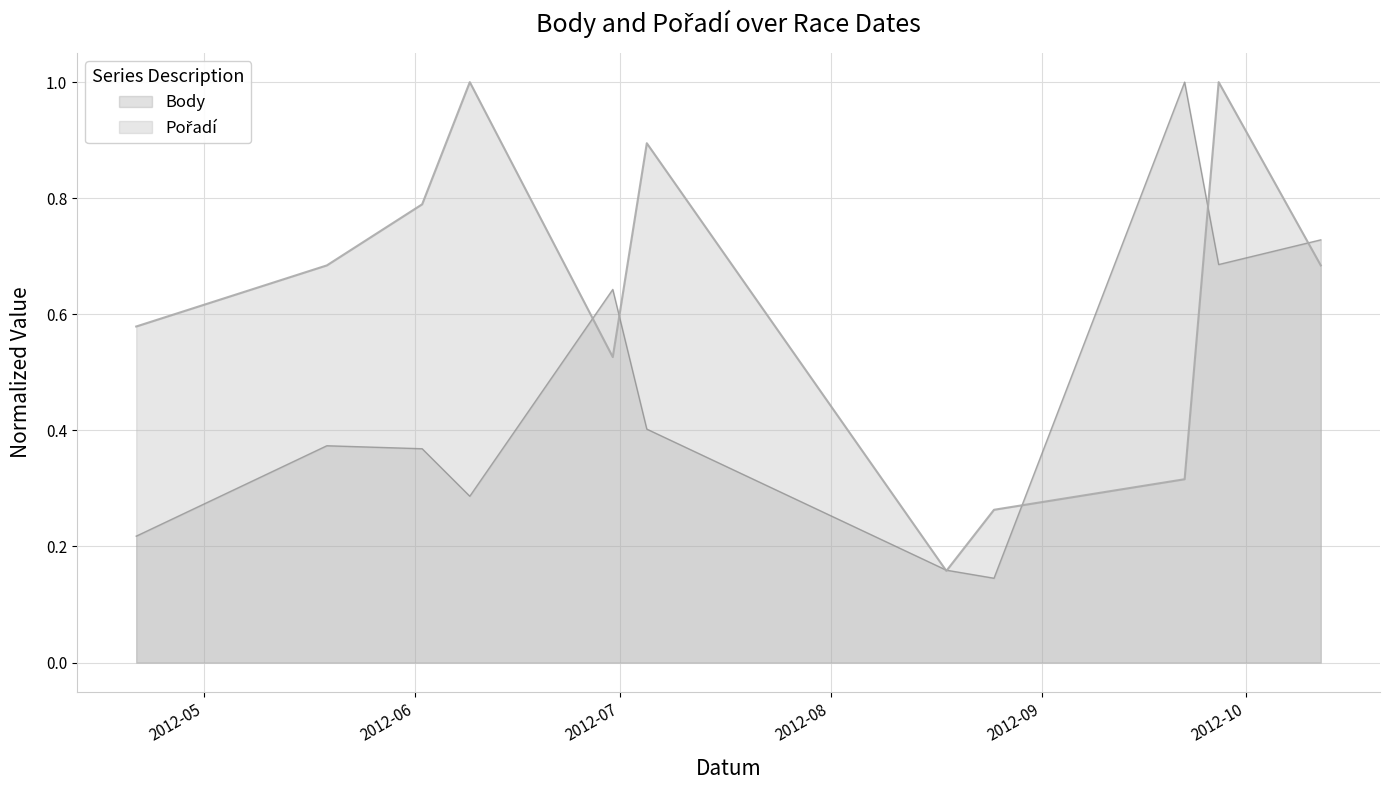

How many interior local peaks does the Body series have?

3